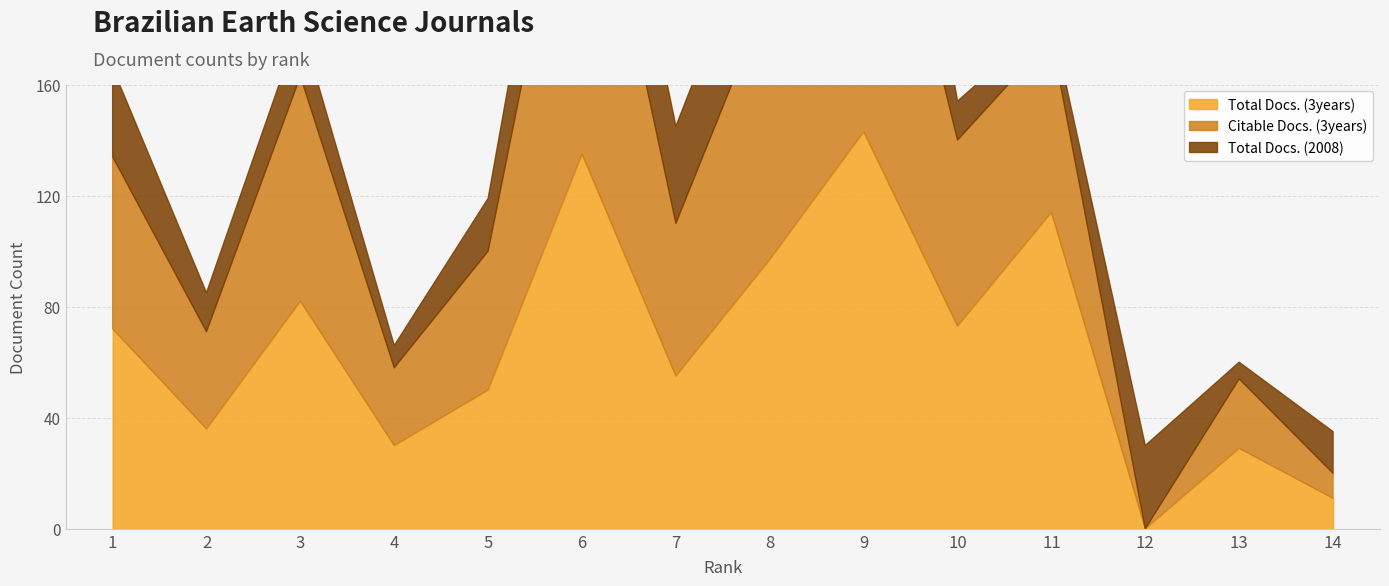

Which series has the widest spread of values?

Total Docs. (3years)